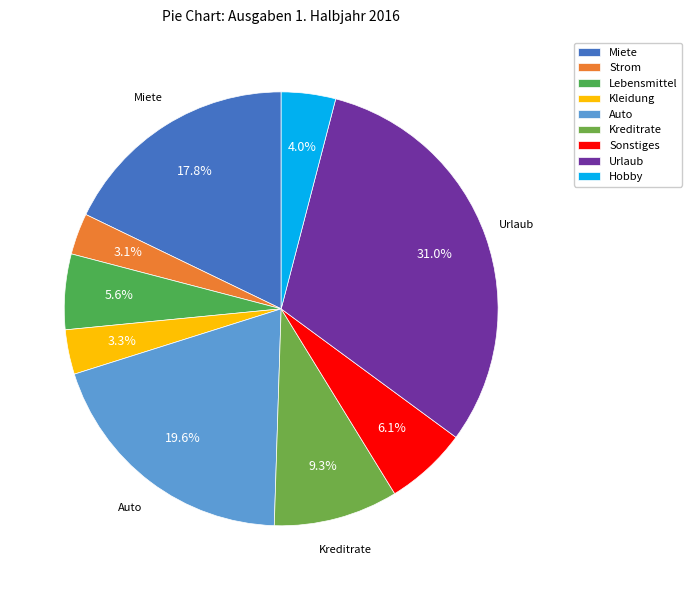

How many segments does this pie chart have?

9